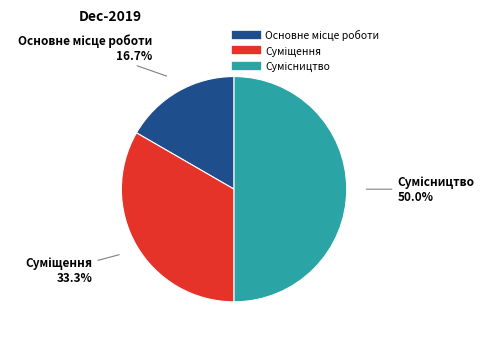

How many slices are in this pie chart?

3